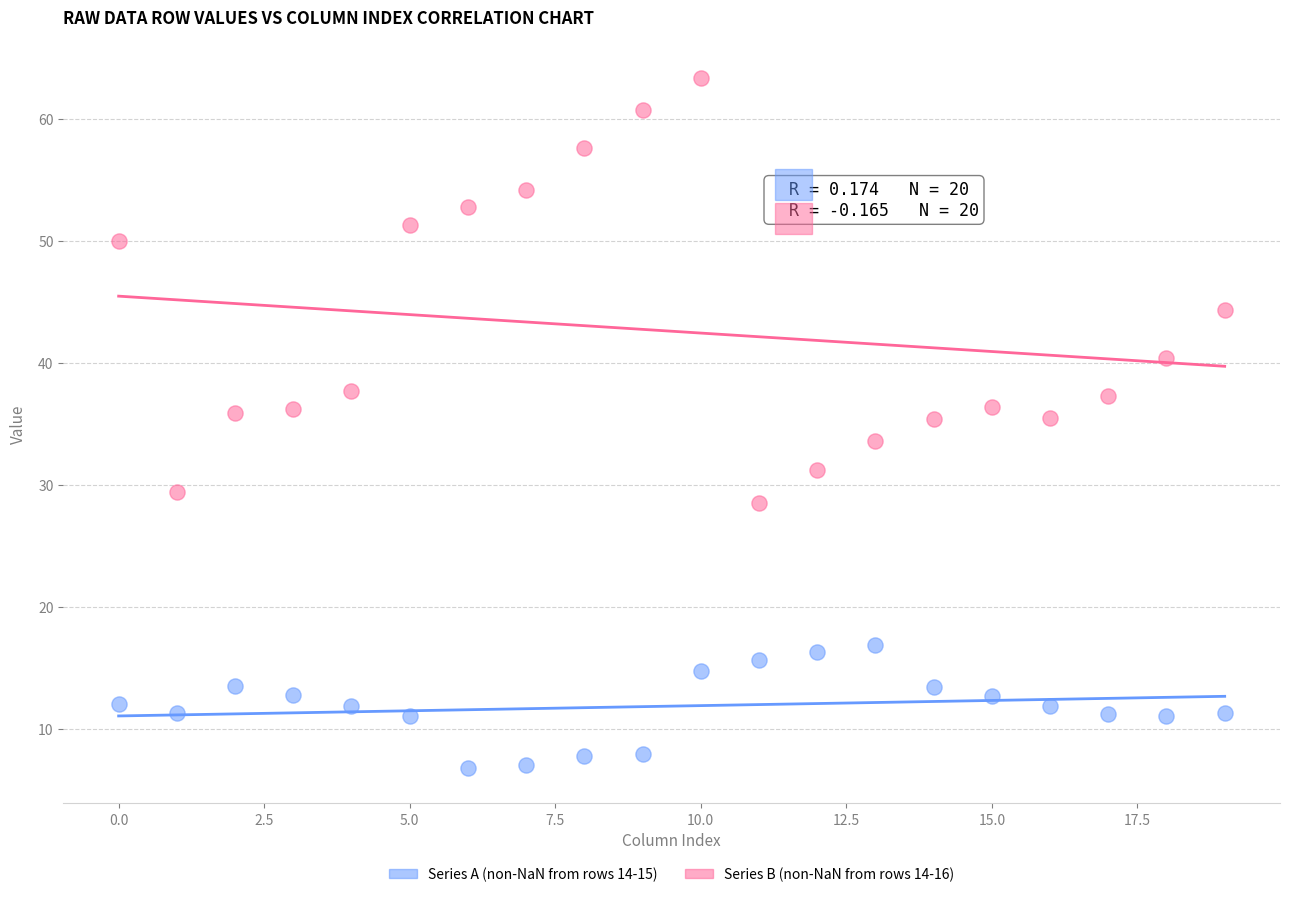

Across all data points, what is the range of Y values (max minus min)?

56.6